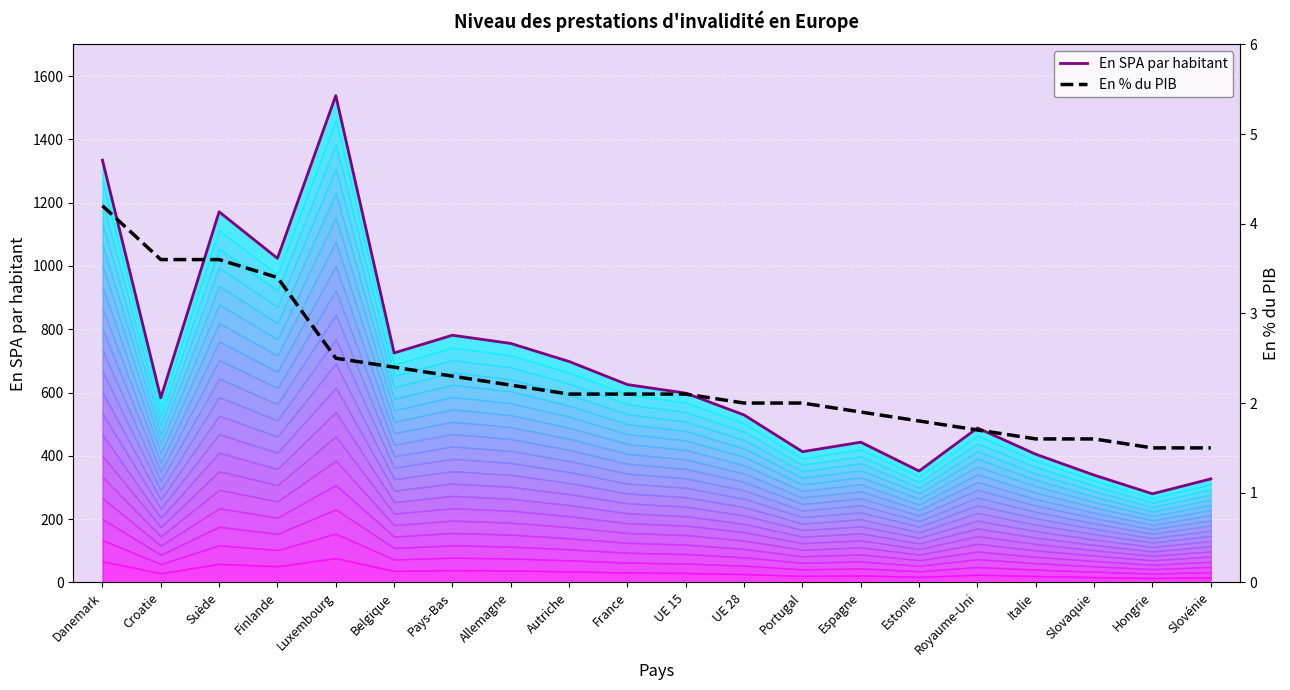

Which series has the largest total across all categories?

En SPA par habitant